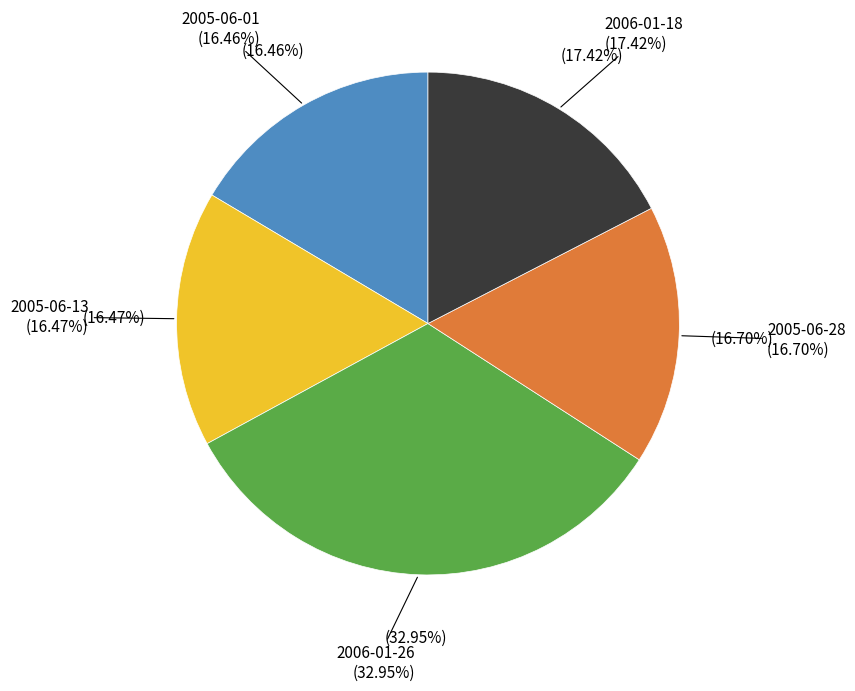

Combined, what portion of the pie is 2006-01-26 and 2006-01-26?

33.0%